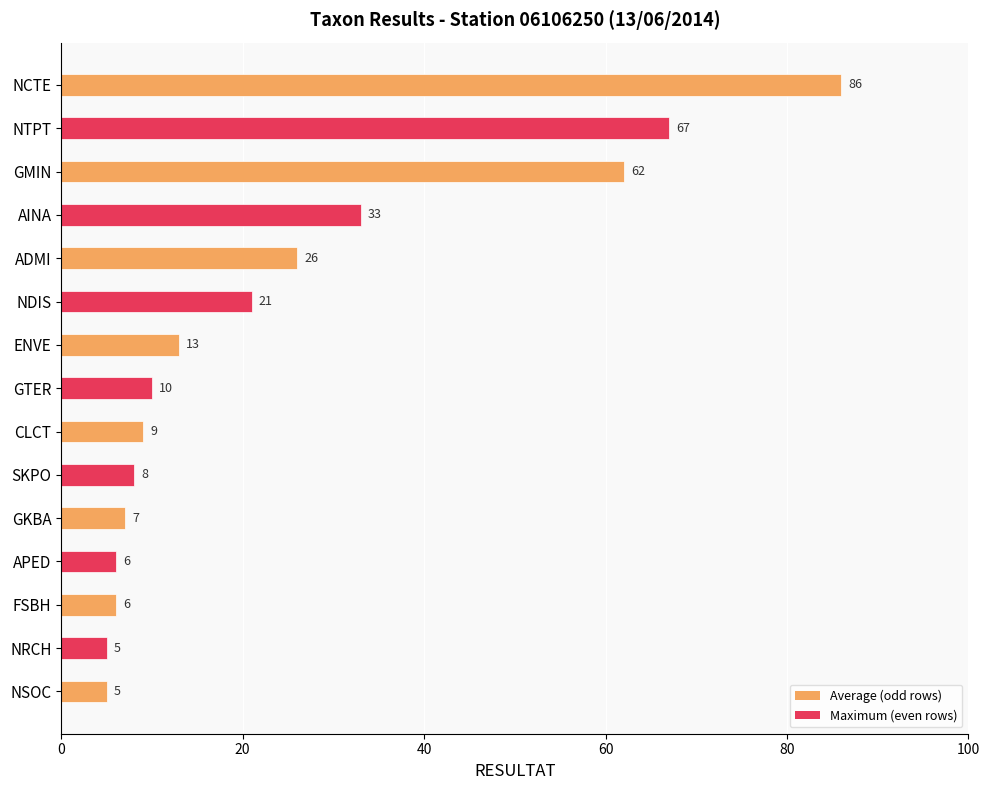

Reading top to bottom, what are all the values shown in this chart?

86	67	62	33	26	21	13	10	9	8	7	6	6	5	5